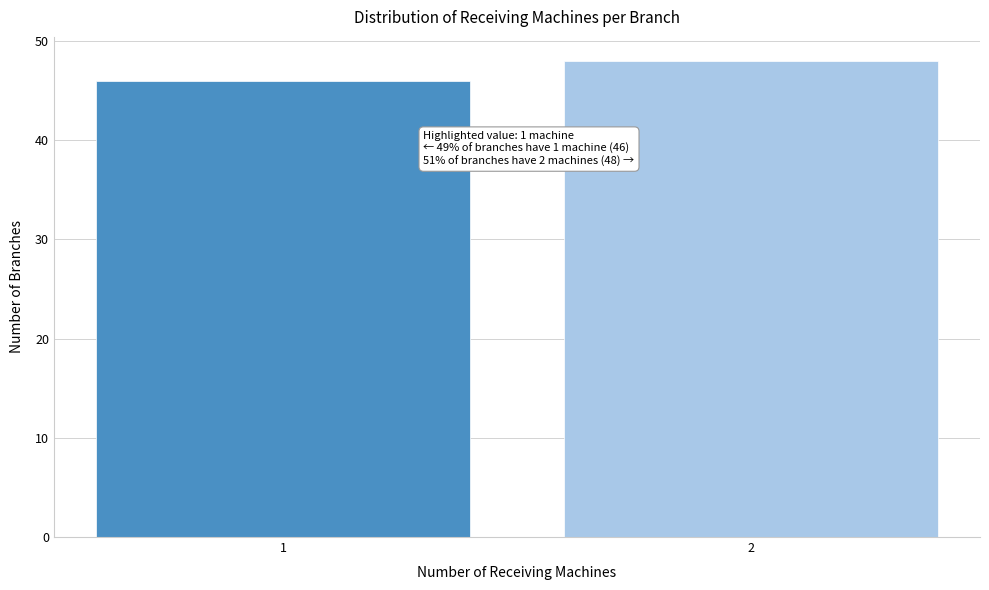

Reading right to left, transcribe all the data shown in this chart.

48	46